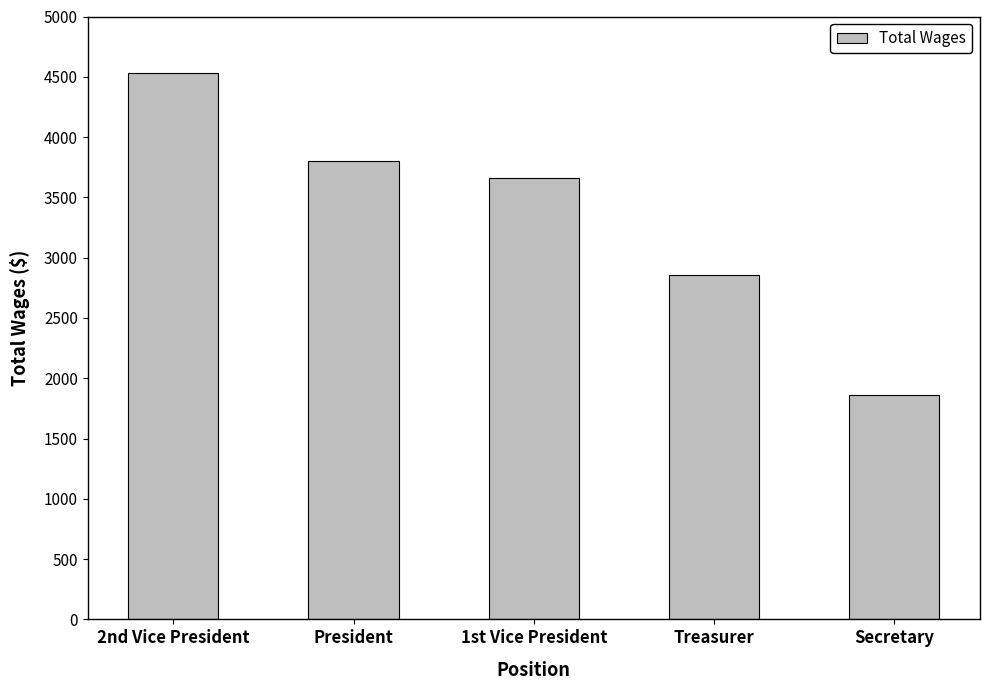

Which has a higher value, President or 2nd Vice President?

2nd Vice President